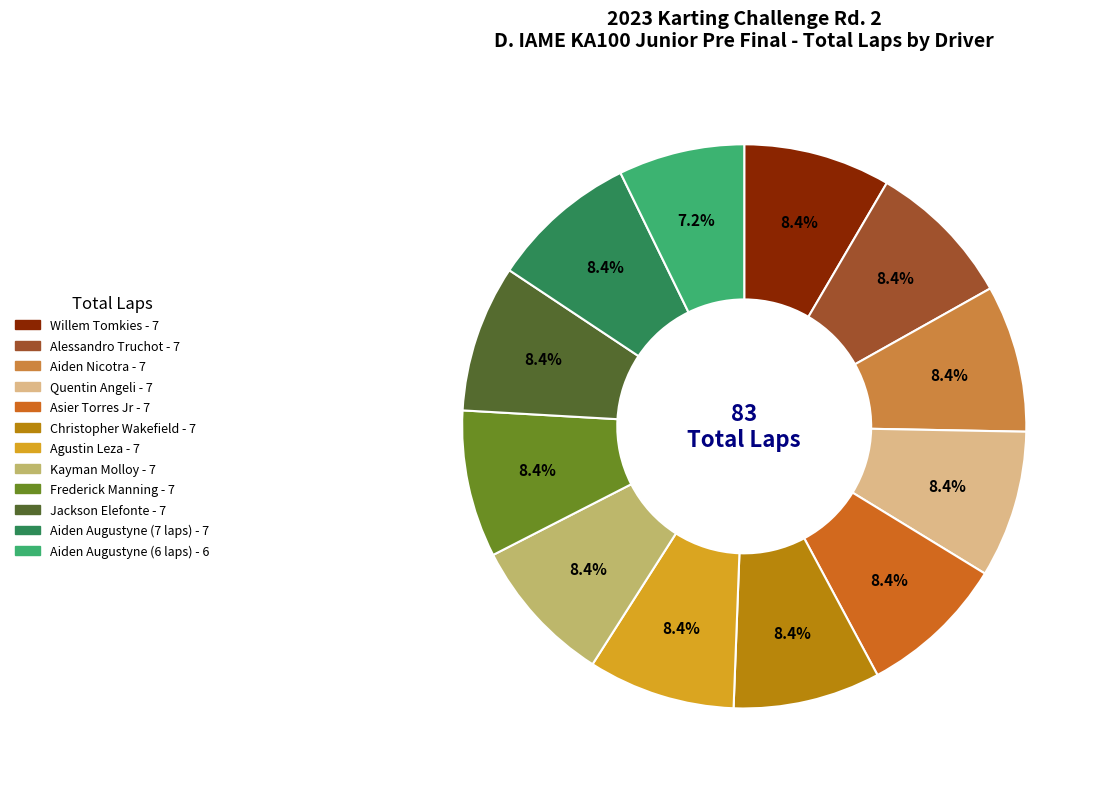

Does any single category account for the majority?

No